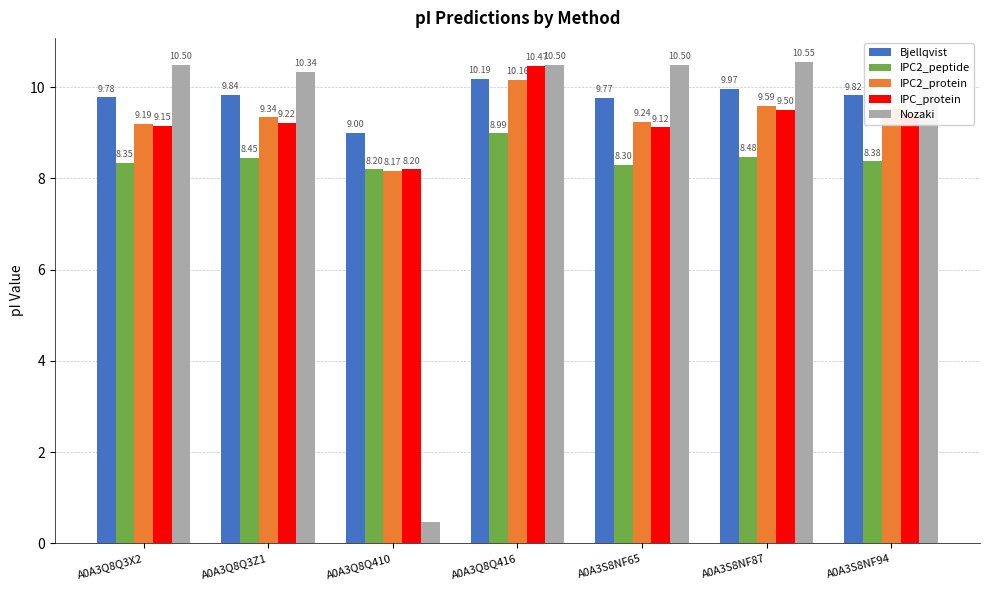

Which series has the largest range (max minus min)?

Nozaki